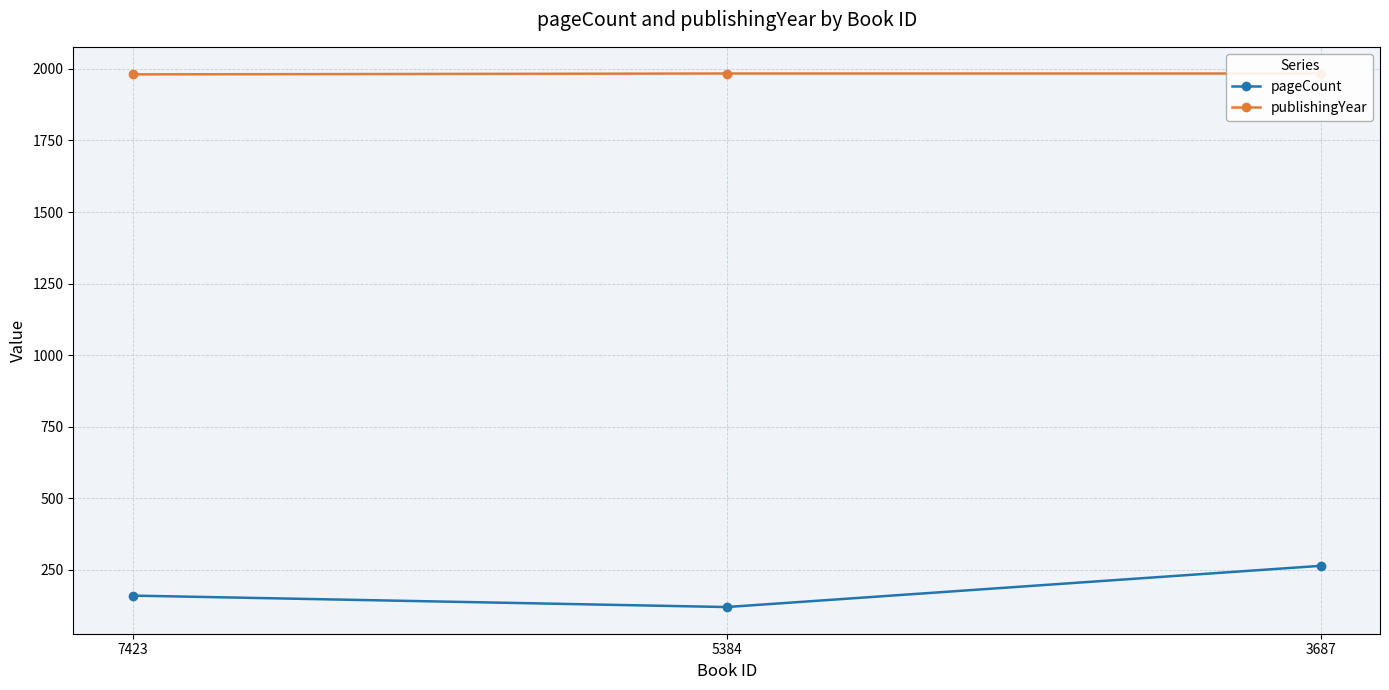

At how many categories does at least one series exceed 1049?

3